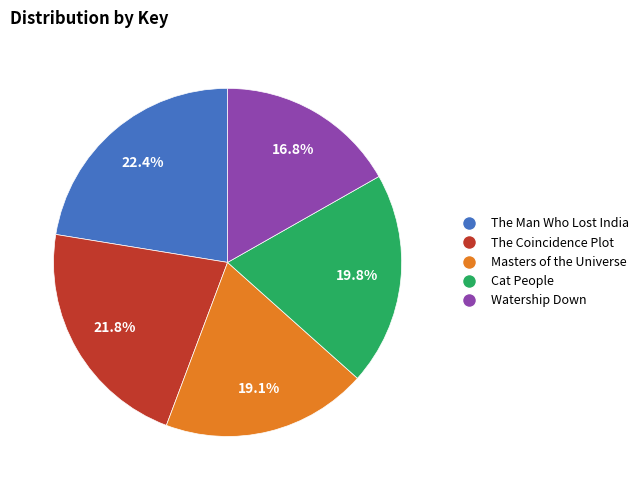

Count the number of slices in the pie.

5